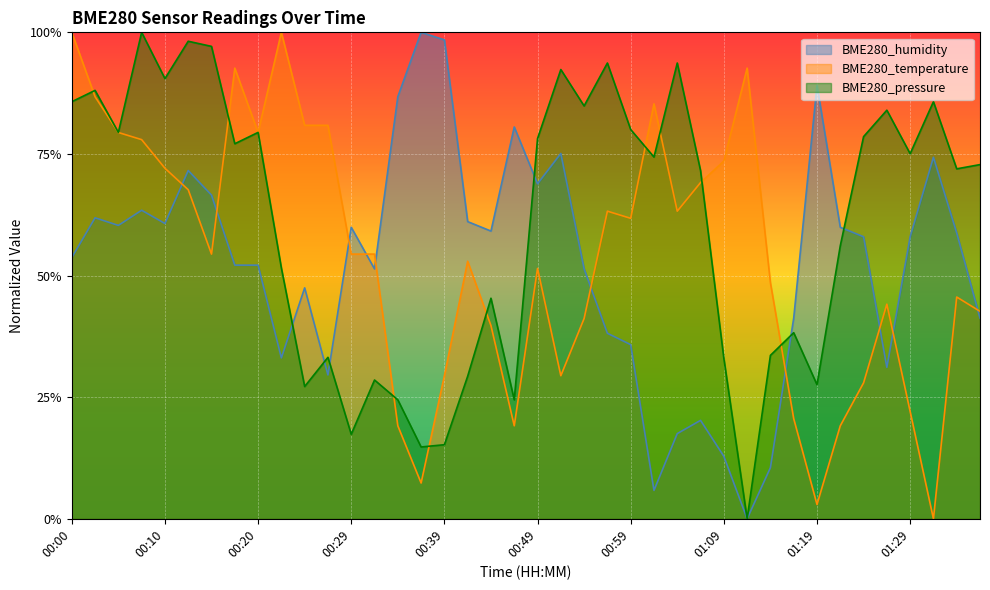

In BME280_temperature, how many points are lower than both neighbors (excluding endpoints)?

9